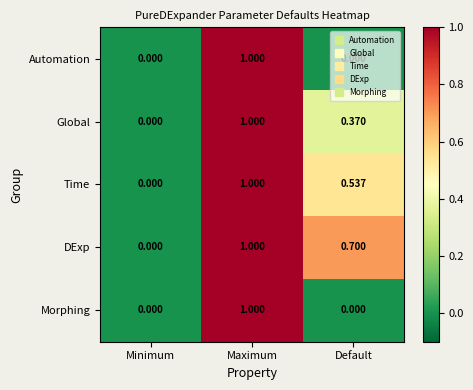

List the labels in order of DExp value, smallest first.

Minimum, Default, Maximum